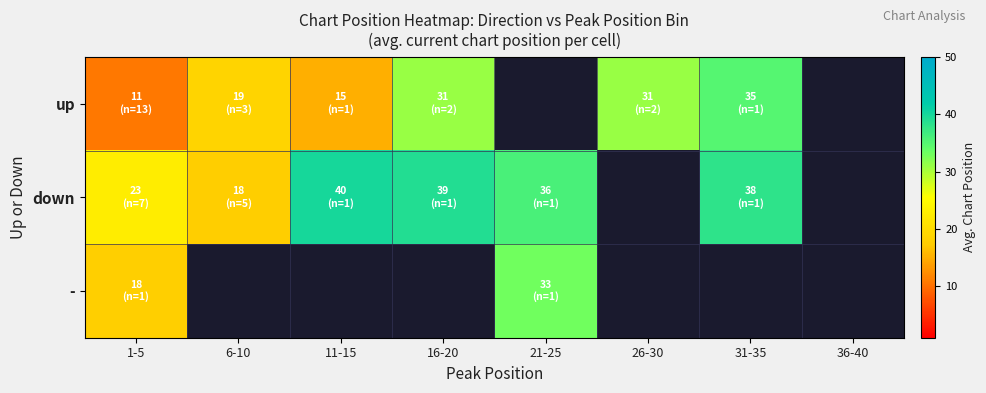

How many series are shown in this chart?

3